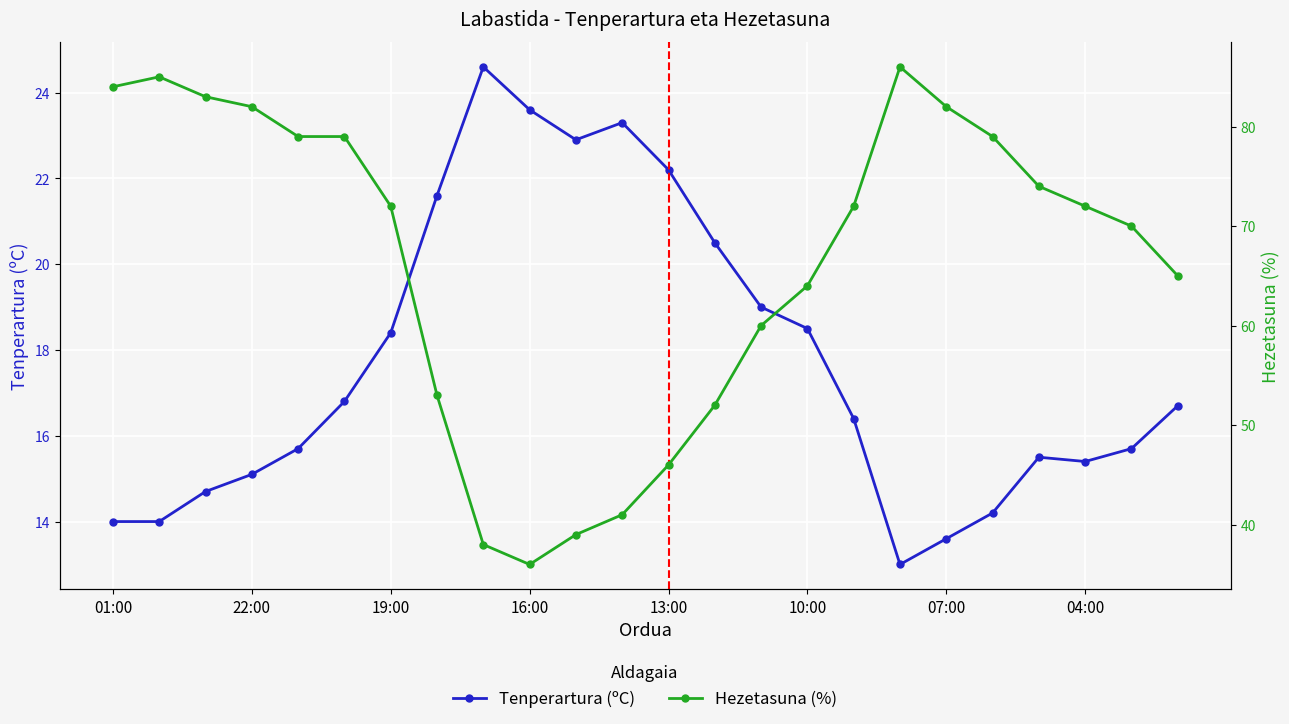

Reading left to right, extract all data points from this chart.

Tenperartura (ºC): 14.0	14.0	14.7	15.1	15.7	16.8	18.4	21.6	24.6	23.6	22.9	23.3	22.2	20.5	19.0	18.5	16.4	13.0	13.6	14.2	15.5	15.4	15.7	16.7
Hezetasuna (%): 84.0	85.0	83.0	82.0	79.0	79.0	72.0	53.0	38.0	36.0	39.0	41.0	46.0	52.0	60.0	64.0	72.0	86.0	82.0	79.0	74.0	72.0	70.0	65.0